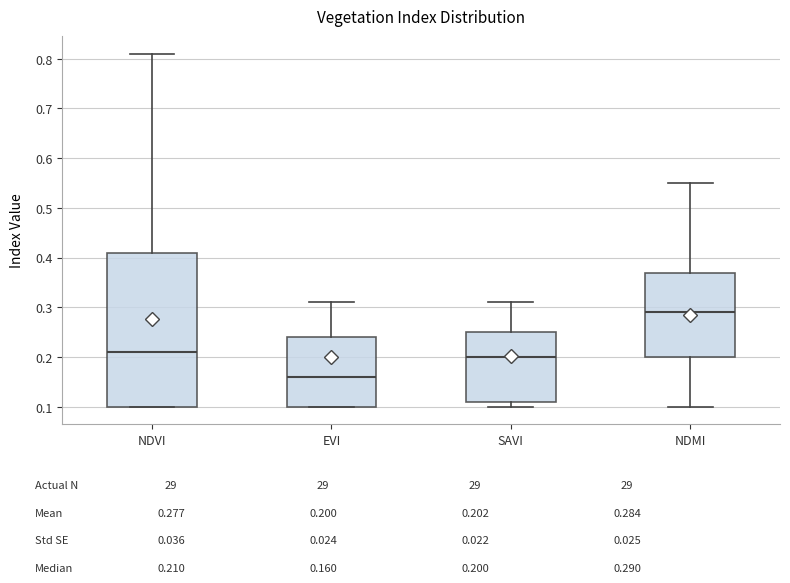

Reading left to right, transcribe this box plot: for each box, give where its median line is, the range the box spans, and where its two whiskers end, as read against the y-axis. The values are not printed on the chart, so give them approximately, as read against the axis.

NDVI: median 0.21, box 0.10 to 0.41, whiskers 0.10 to 0.81
EVI: median 0.16, box 0.10 to 0.24, whiskers 0.10 to 0.31
SAVI: median 0.20, box 0.11 to 0.25, whiskers 0.10 to 0.31
NDMI: median 0.29, box 0.20 to 0.37, whiskers 0.10 to 0.55